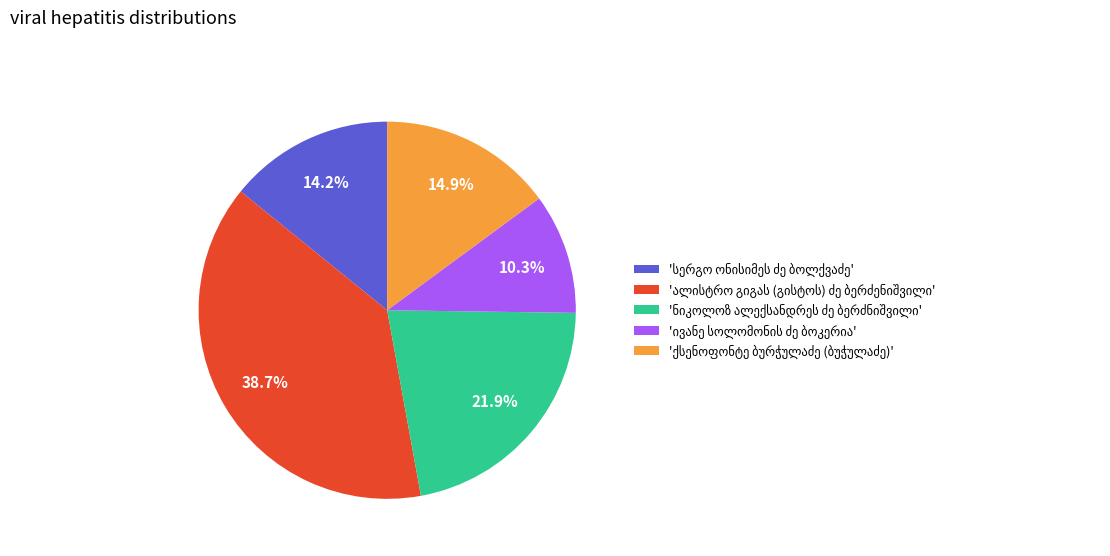

Is there a majority slice in this chart?

No